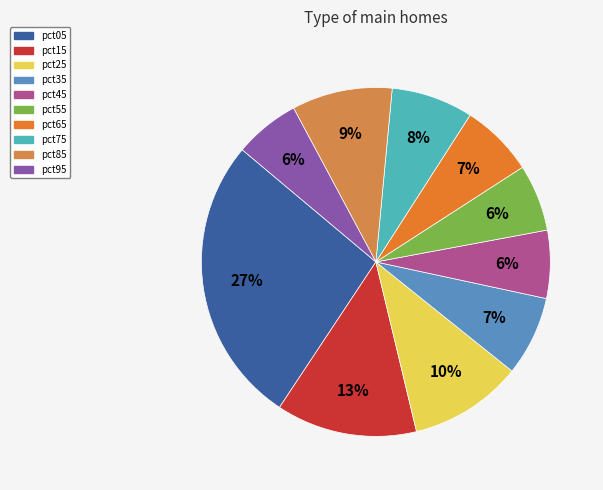

To the nearest percent, what percentage of the pie is pct85?

9%